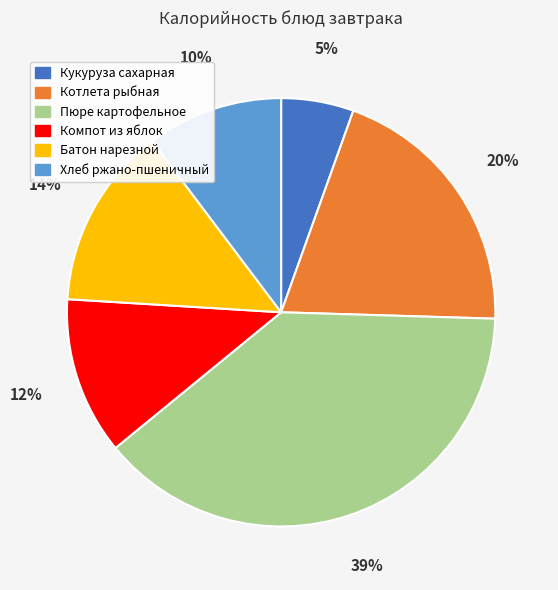

The Хлеб ржано-пшеничный slice represents 21% of the pie. True or false?

False